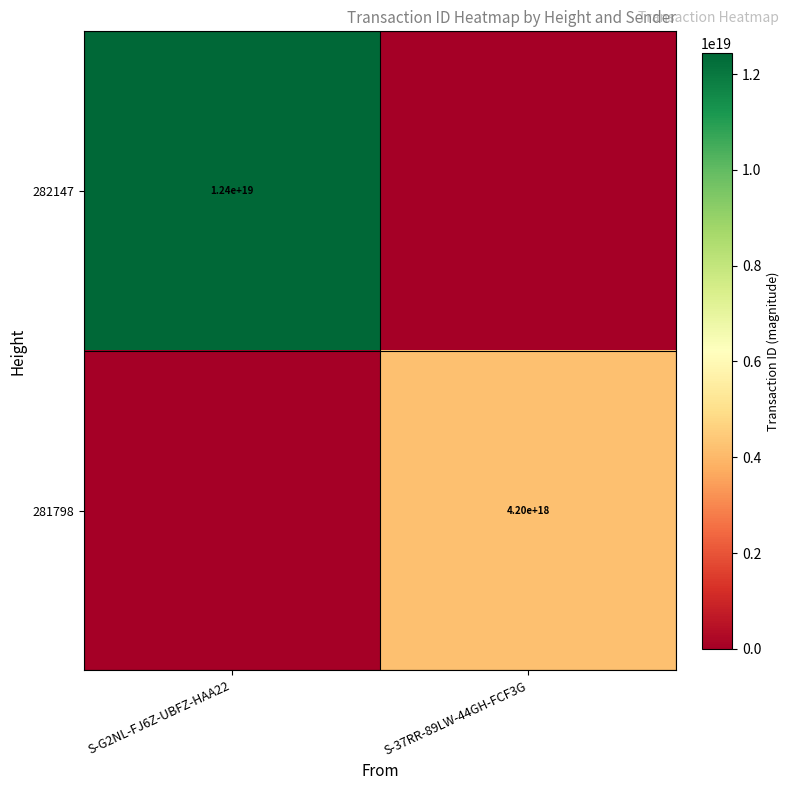

Is it true that 282147 equals 12400000000000000000 at S-G2NL-FJ6Z-UBFZ-HAA22?

True